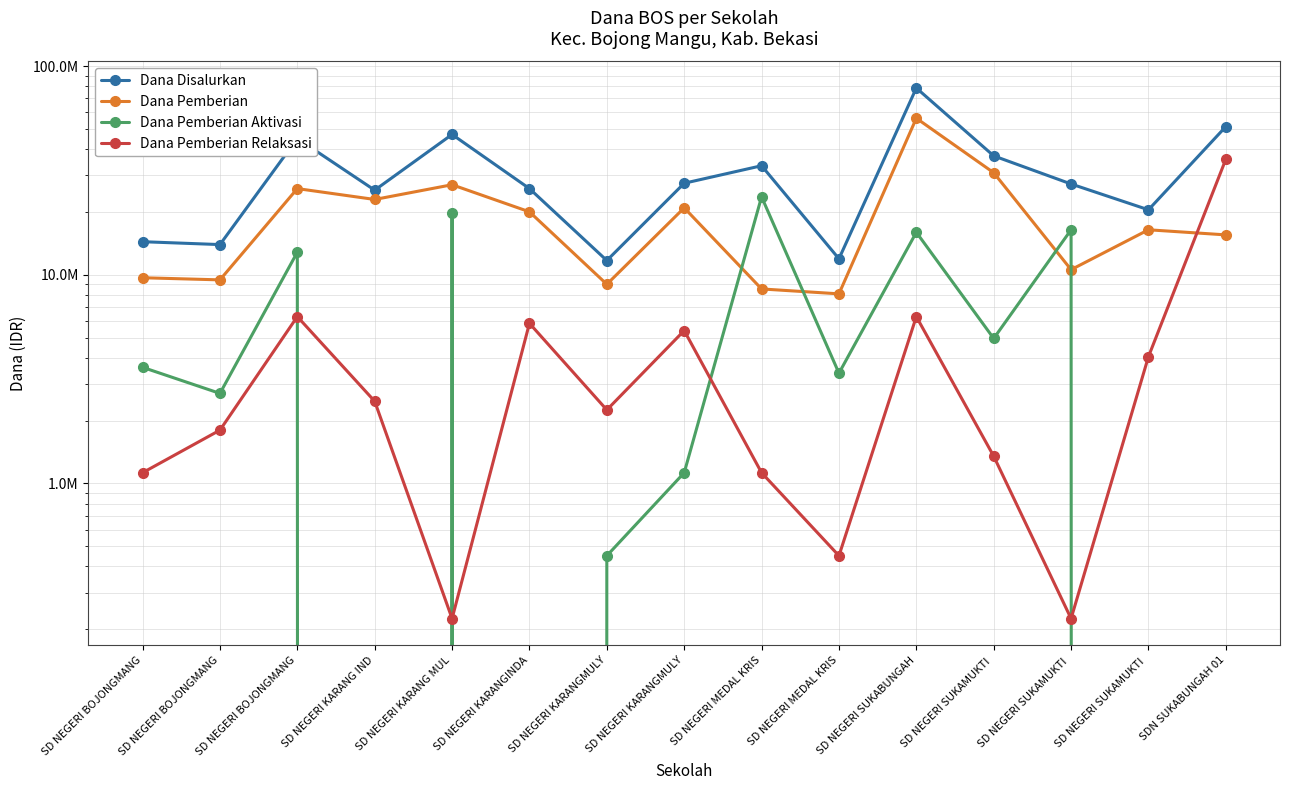

Reading right to left, transcribe all the data shown in this chart.

Dana Disalurkan: SDN SUKABUNGAH 01=51300000	SD NEGERI SUKAMUKTI =20475000	SD NEGERI SUKAMUKTI =27225000	SD NEGERI SUKAMUKTI =37125000	SD NEGERI SUKABUNGAH=78525000	SD NEGERI MEDAL KRIS=11925000	SD NEGERI MEDAL KRIS=33300000	SD NEGERI KARANGMULY=27450000	SD NEGERI KARANGMULY=11700000	SD NEGERI KARANGINDA=25875000	SD NEGERI KARANG MUL=47025000	SD NEGERI KARANG IND=25425000	SD NEGERI BOJONGMANG=45000000	SD NEGERI BOJONGMANG=13950000	SD NEGERI BOJONGMANG=14400000
Dana Pemberian: SDN SUKABUNGAH 01=15525000	SD NEGERI SUKAMUKTI =16425000	SD NEGERI SUKAMUKTI =10575000	SD NEGERI SUKAMUKTI =30825000	SD NEGERI SUKABUNGAH=56250000	SD NEGERI MEDAL KRIS=8100000	SD NEGERI MEDAL KRIS=8550000	SD NEGERI KARANGMULY=20925000	SD NEGERI KARANGMULY=9000000	SD NEGERI KARANGINDA=20025000	SD NEGERI KARANG MUL=27000000	SD NEGERI KARANG IND=22950000	SD NEGERI BOJONGMANG=25875000	SD NEGERI BOJONGMANG=9450000	SD NEGERI BOJONGMANG=9675000
Dana Pemberian Aktivasi: SDN SUKABUNGAH 01=0	SD NEGERI SUKAMUKTI =0	SD NEGERI SUKAMUKTI =16425000	SD NEGERI SUKAMUKTI =4950000	SD NEGERI SUKABUNGAH=15975000	SD NEGERI MEDAL KRIS=3375000	SD NEGERI MEDAL KRIS=23625000	SD NEGERI KARANGMULY=1125000	SD NEGERI KARANGMULY=450000	SD NEGERI KARANGINDA=0	SD NEGERI KARANG MUL=19800000	SD NEGERI KARANG IND=0	SD NEGERI BOJONGMANG=12825000	SD NEGERI BOJONGMANG=2700000	SD NEGERI BOJONGMANG=3600000
Dana Pemberian Relaksasi: SDN SUKABUNGAH 01=35775000	SD NEGERI SUKAMUKTI =4050000	SD NEGERI SUKAMUKTI =225000	SD NEGERI SUKAMUKTI =1350000	SD NEGERI SUKABUNGAH=6300000	SD NEGERI MEDAL KRIS=450000	SD NEGERI MEDAL KRIS=1125000	SD NEGERI KARANGMULY=5400000	SD NEGERI KARANGMULY=2250000	SD NEGERI KARANGINDA=5850000	SD NEGERI KARANG MUL=225000	SD NEGERI KARANG IND=2475000	SD NEGERI BOJONGMANG=6300000	SD NEGERI BOJONGMANG=1800000	SD NEGERI BOJONGMANG=1125000